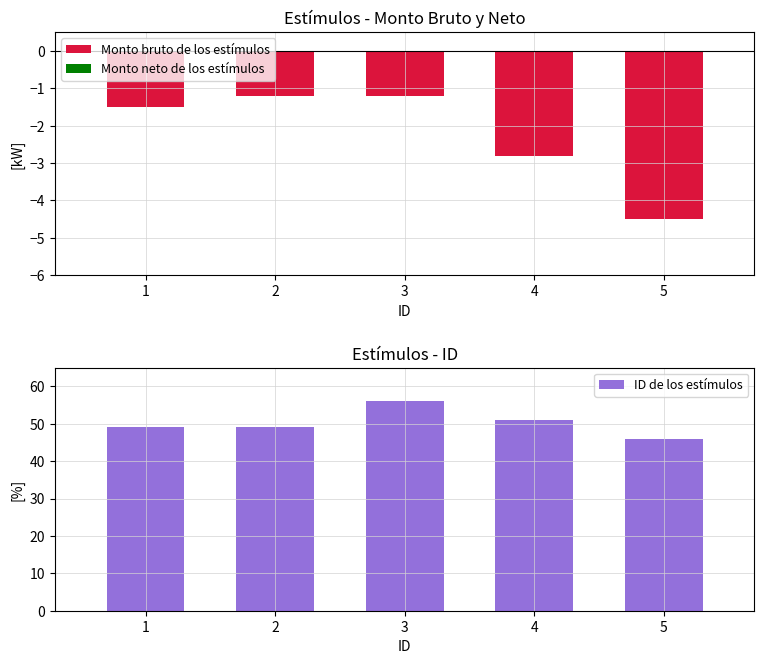

What is the value of the ID de los estímulos bar at the 5th from the left?

46